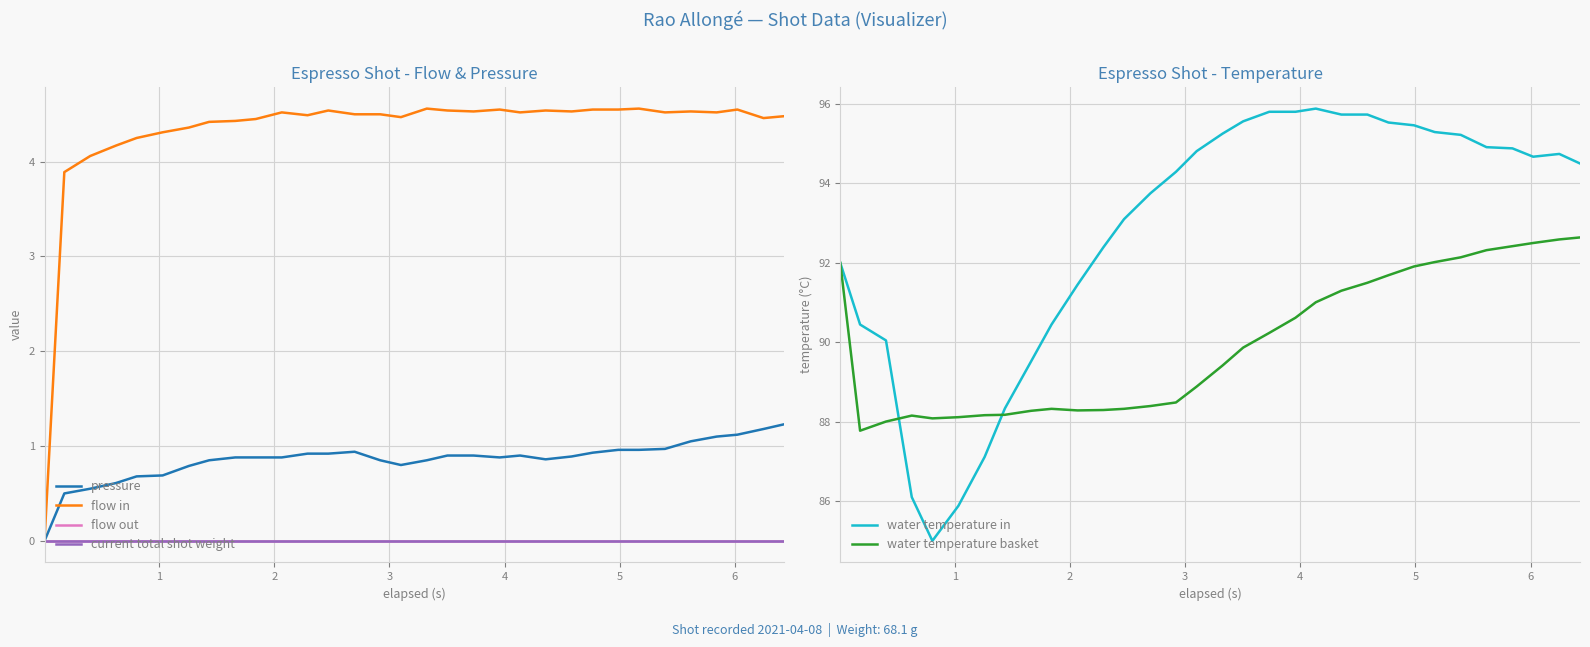

What is the maximum value for water temperature in?

95.9